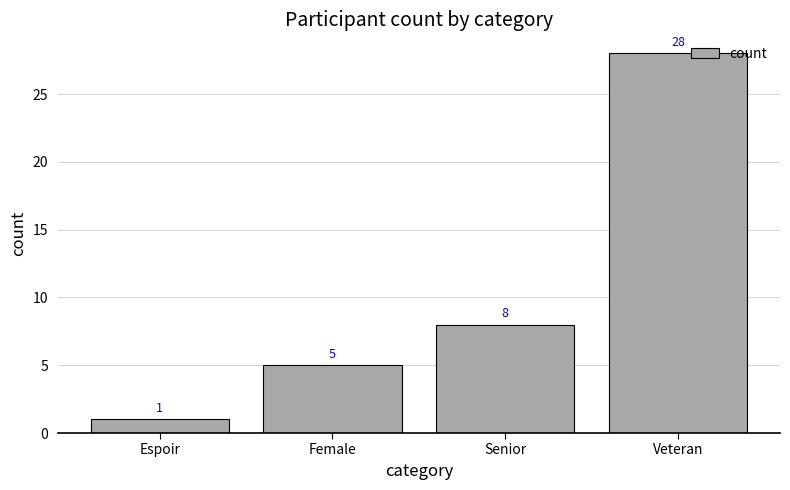

Reading left to right, list all the values displayed in this chart.

Espoir=1	Female=5	Senior=8	Veteran=28